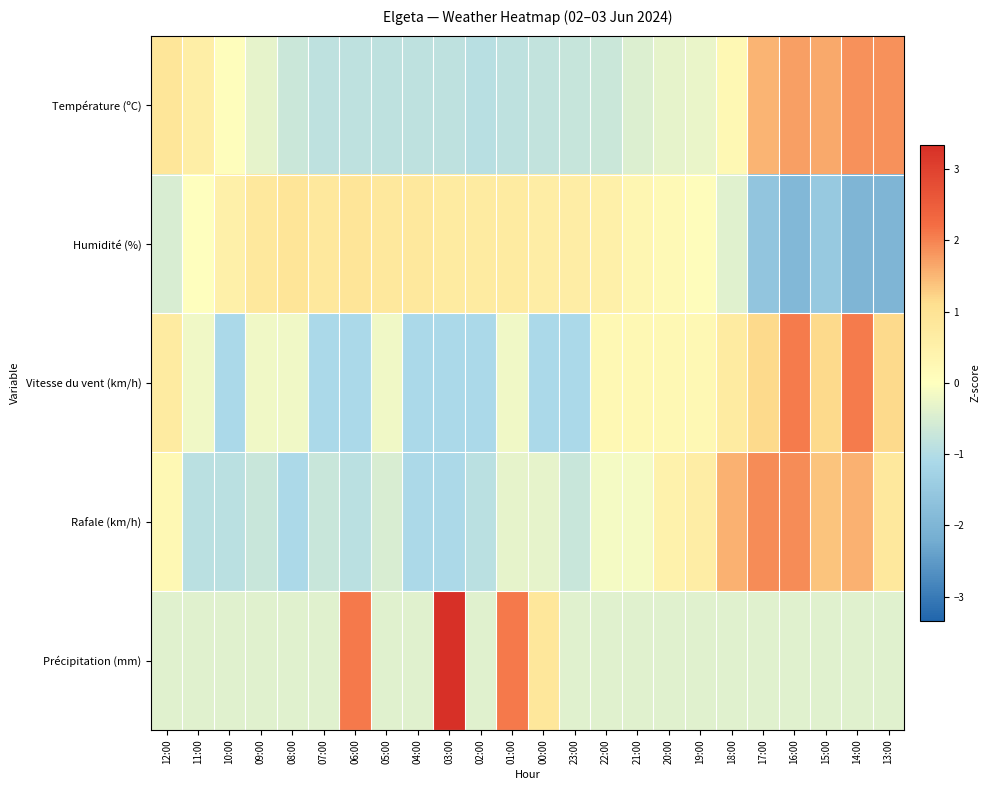

How many categories are shown in the chart?

24